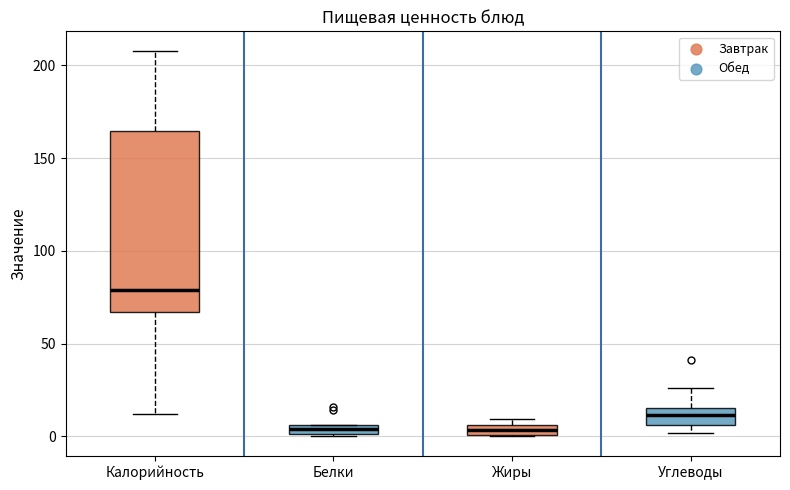

Which box is the tallest, from its lower edge to its upper edge?

Калорийность